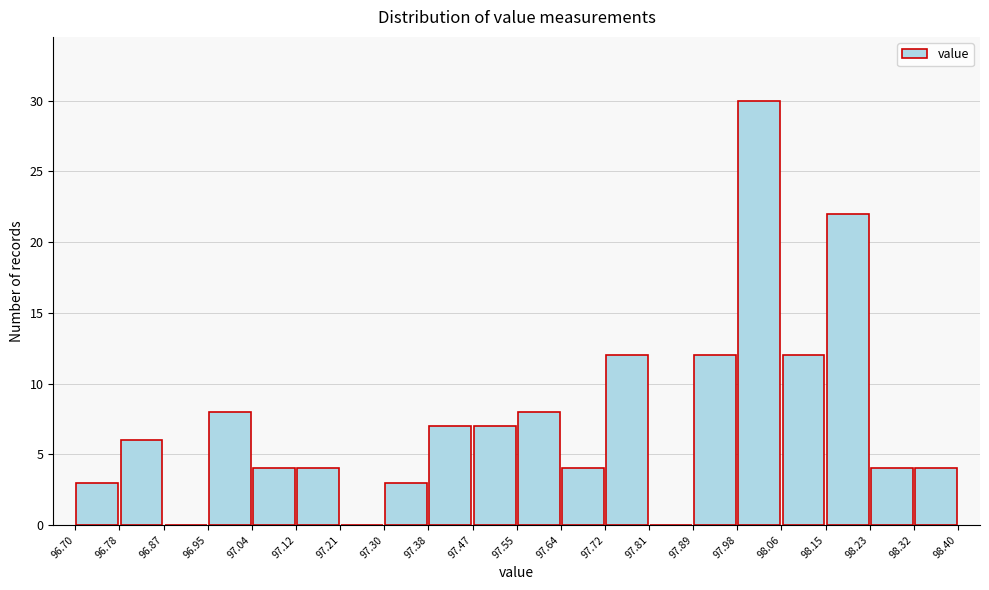

Reading left to right, list every bar in this chart as the range it spans on the x-axis followed by its height. The values are not printed on the chart, so give them approximately, as read against the axis.

96.70 to 96.78: 3
96.78 to 96.87: 6
96.87 to 96.95: 0
96.95 to 97.04: 8
97.04 to 97.12: 4
97.12 to 97.21: 4
97.21 to 97.30: 0
97.30 to 97.38: 3
97.38 to 97.47: 7
97.47 to 97.55: 7
97.55 to 97.64: 8
97.64 to 97.72: 4
97.72 to 97.81: 12
97.81 to 97.89: 0
97.89 to 97.98: 12
97.98 to 98.06: 30
98.06 to 98.15: 12
98.15 to 98.23: 22
98.23 to 98.32: 4
98.32 to 98.40: 4